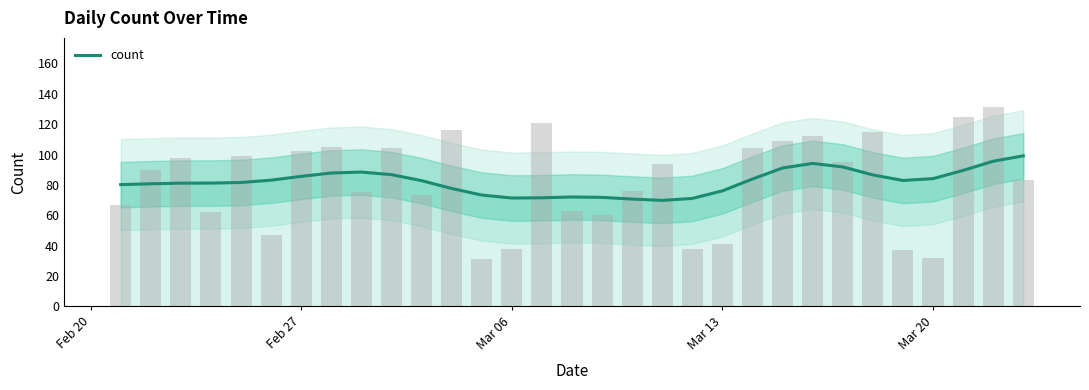

What is the highest value of the count series?

99.1